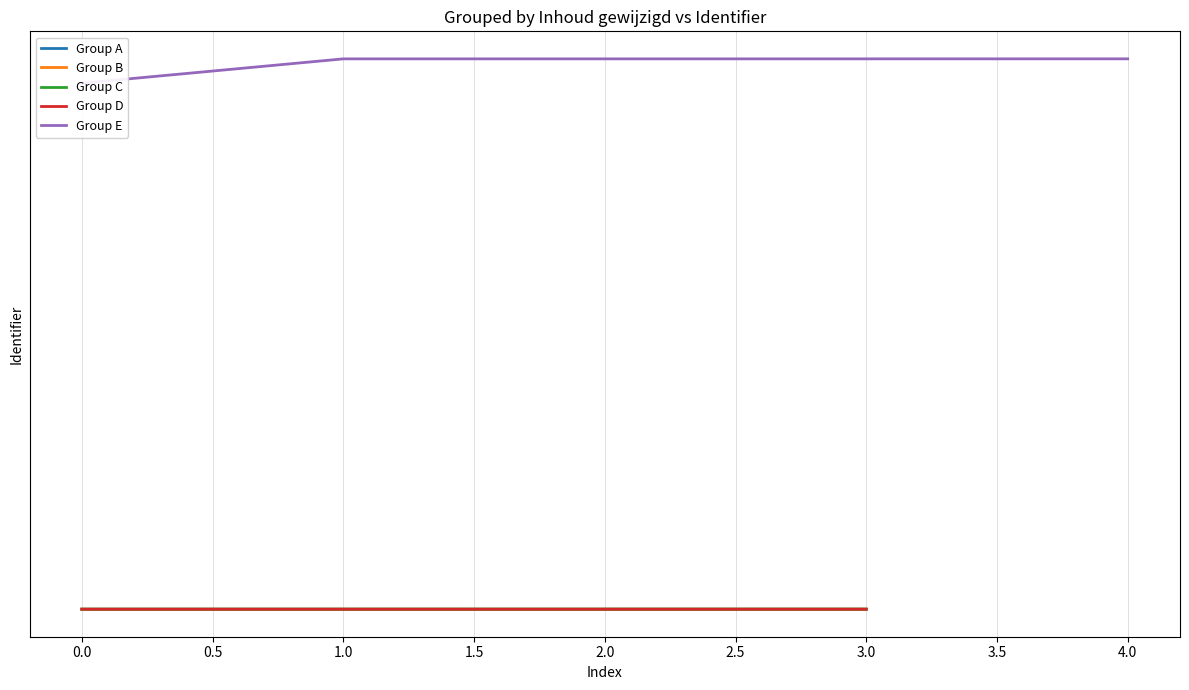

What is the value of the 1st point from the left?

5802459